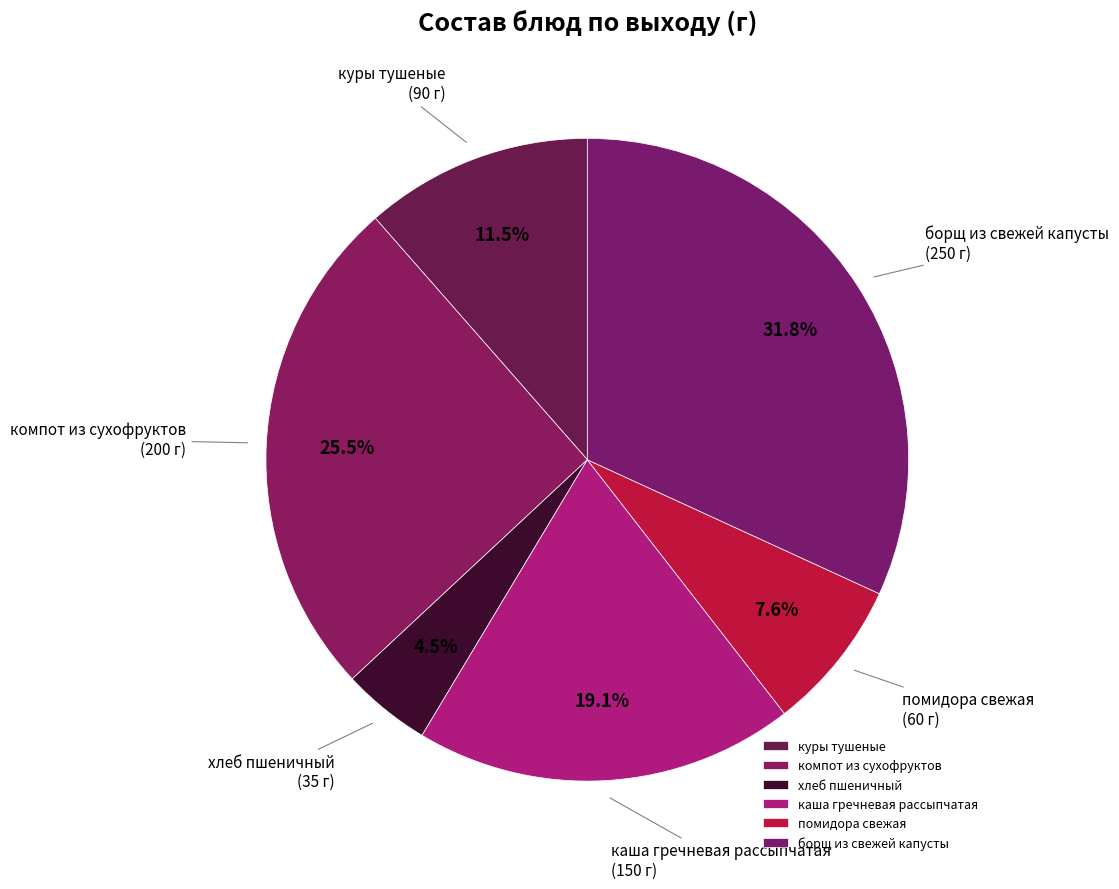

True or false: помидора свежая accounts for 8% of the total.

True